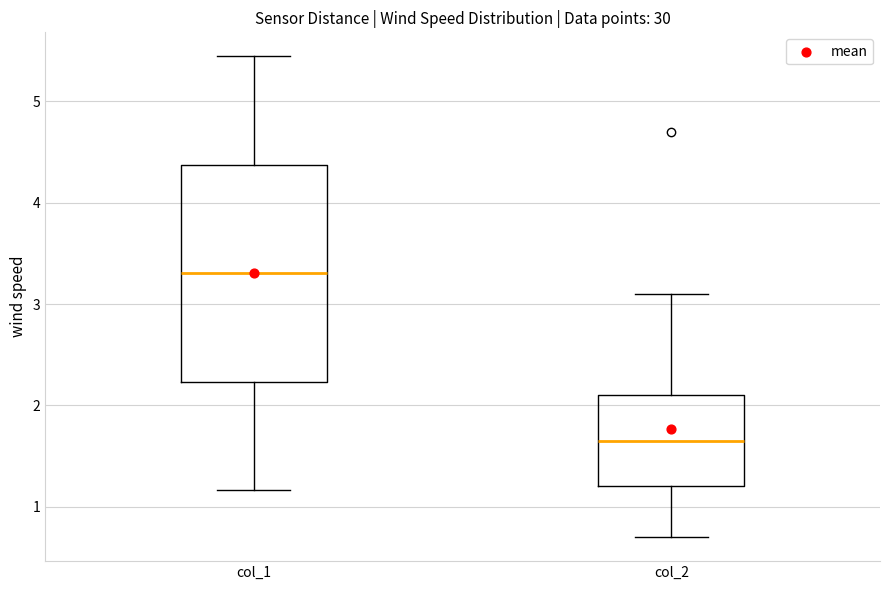

Which box has the lowest median line?

col_2